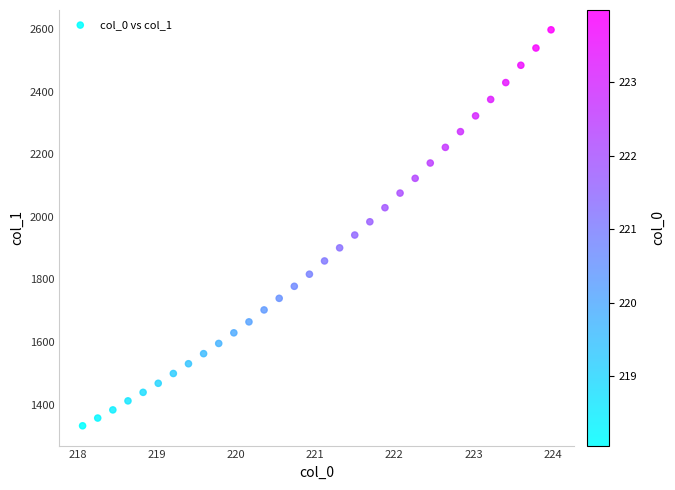

What is the range of Y values (max minus min)?

1265.3